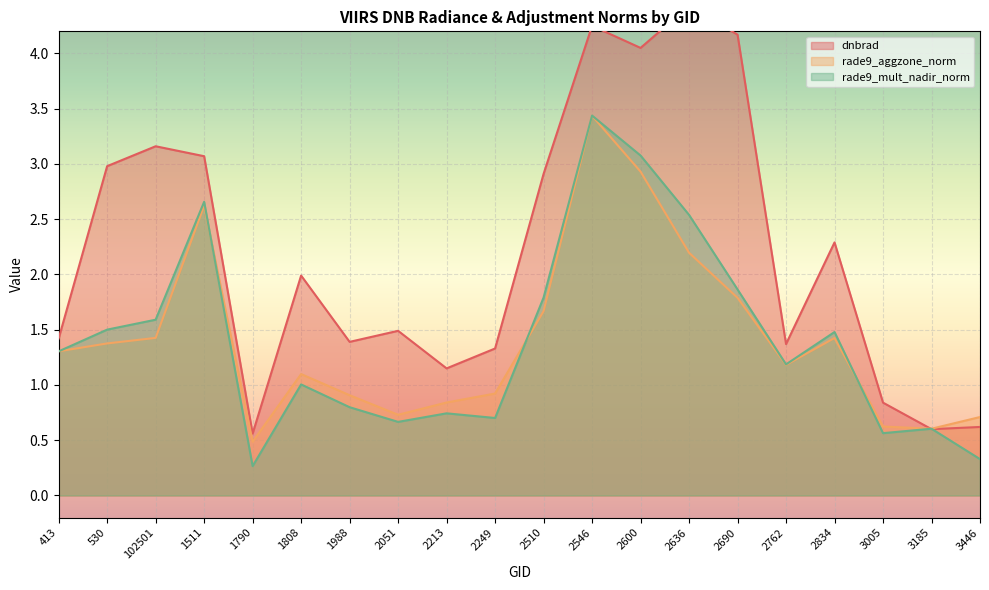

Which series has the largest total across all categories?

dnbrad